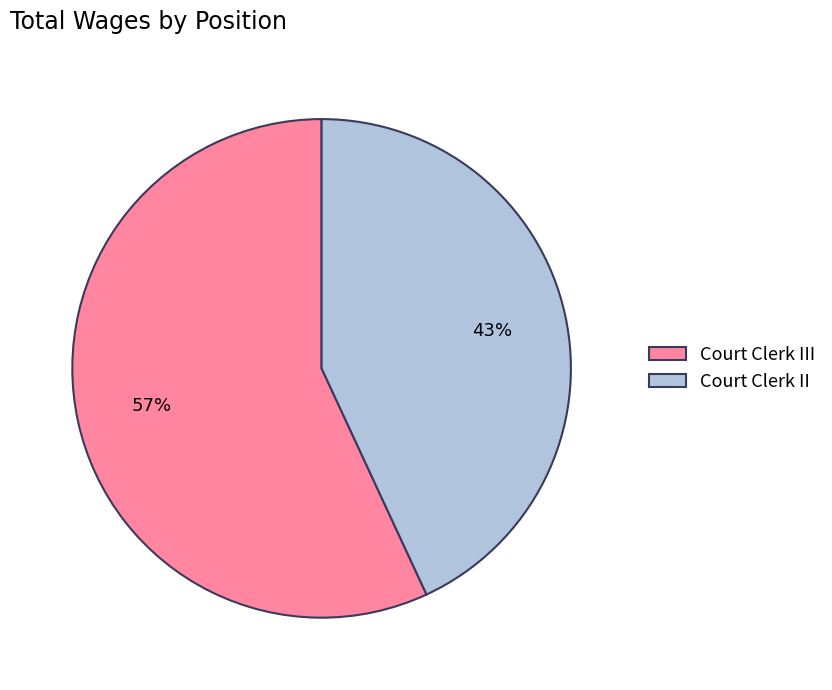

The Court Clerk III slice represents 70% of the pie. True or false?

False